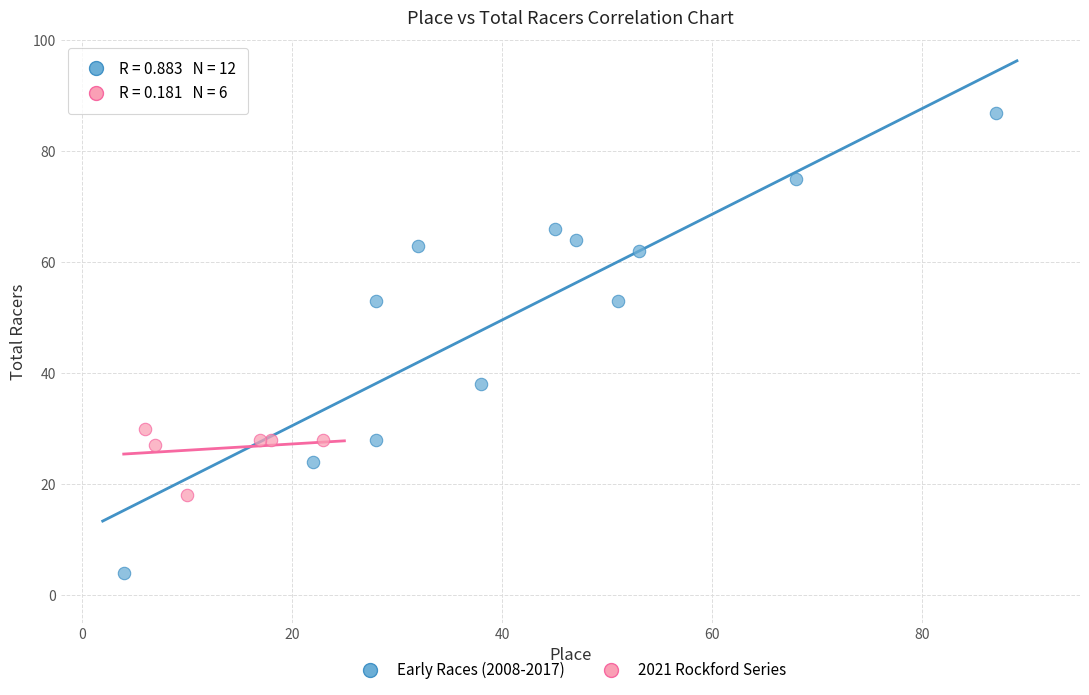

Which series has the largest Y range (max minus min)?

Early Races (2008-2017)